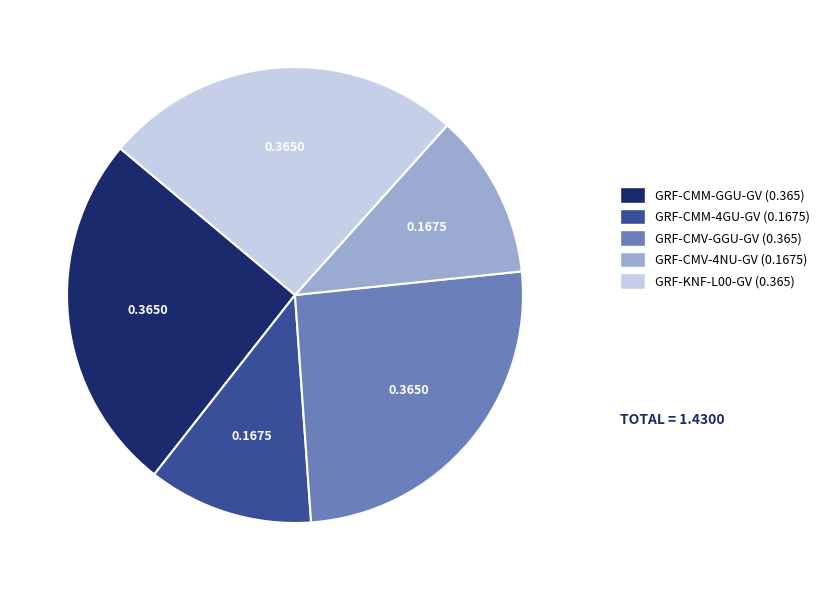

Does GRF-CMM-4GU-GV account for over 50% of the chart?

No